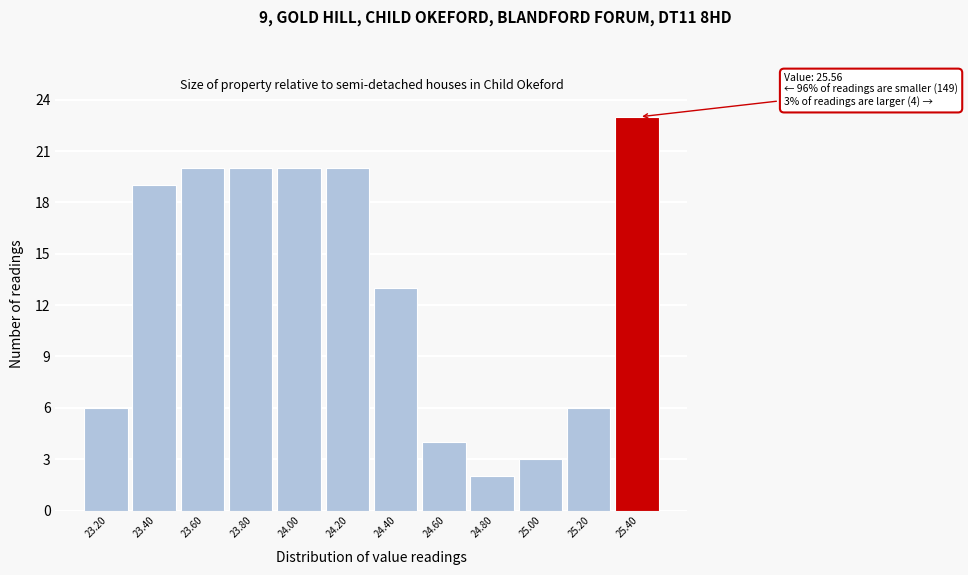

Reading left to right, what are all the values shown in this chart?

23.20=6	23.40=19	23.60=20	23.80=20	24.00=20	24.20=20	24.40=13	24.60=4	24.80=2	25.00=3	25.20=6	25.40=23